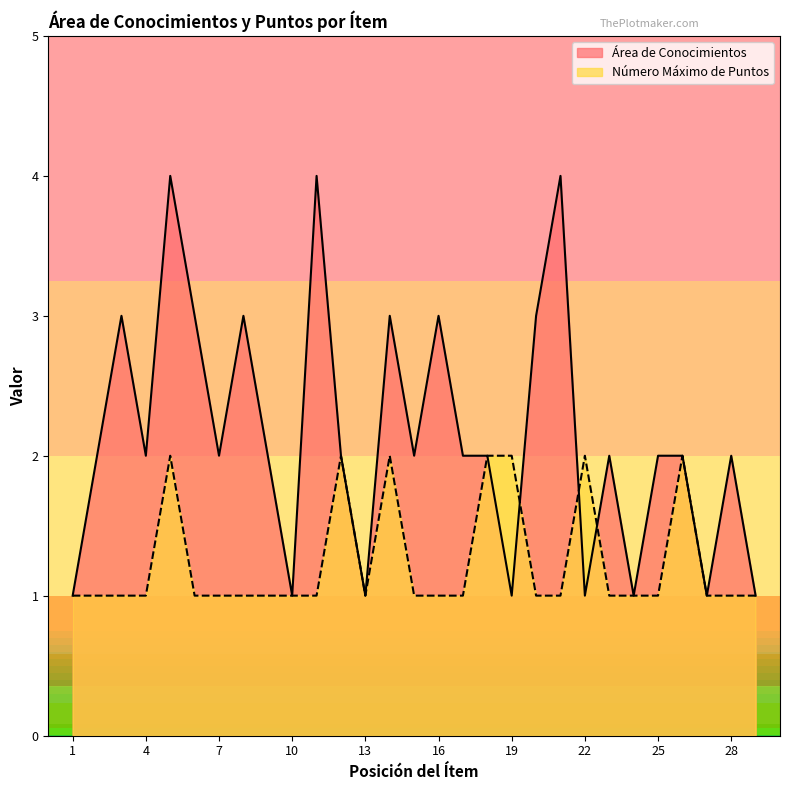

Does the chart display data point markers on the line(s)?

No